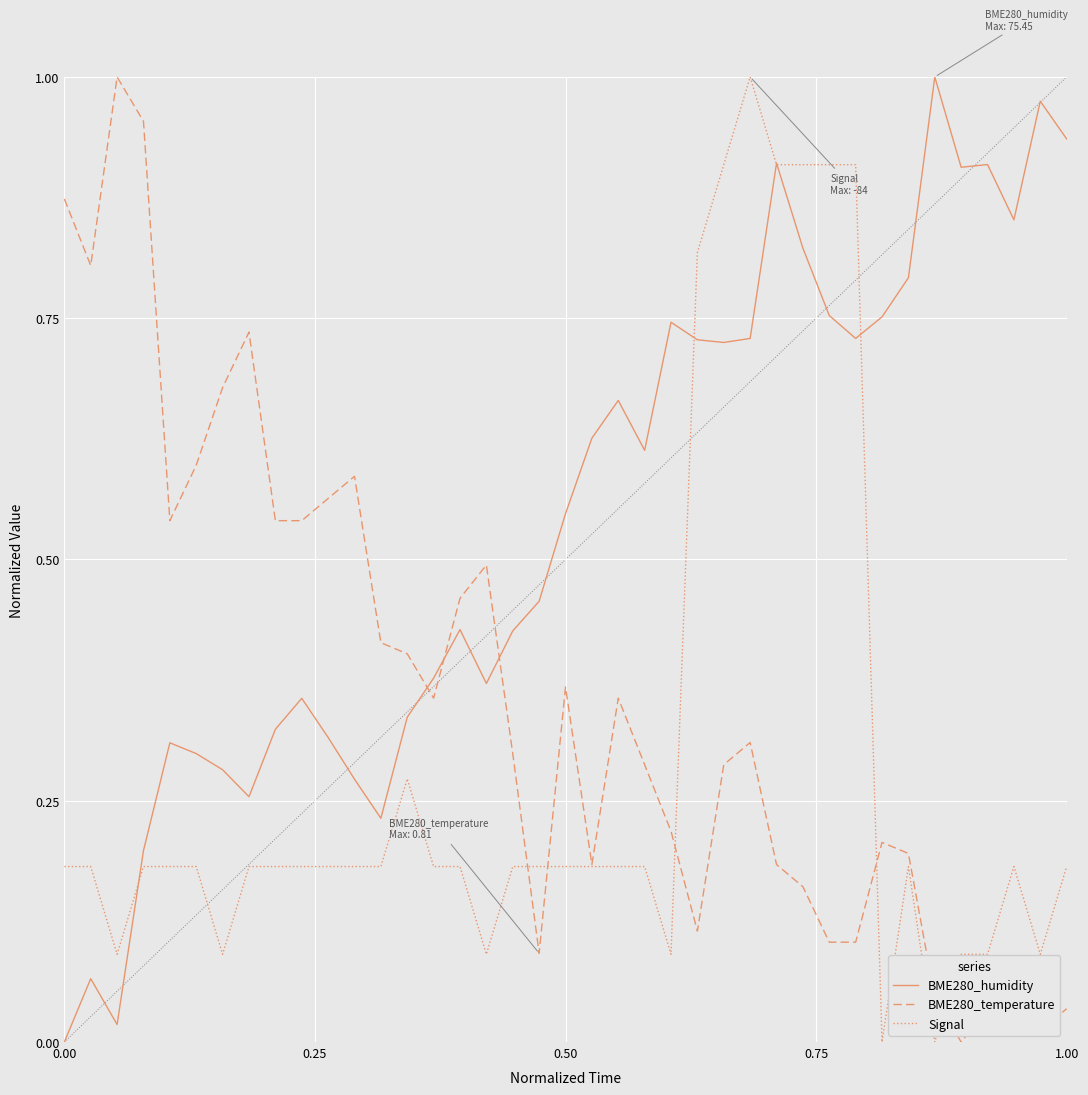

Which series ends up on top after the final intersection of BME280_temperature and BME280_humidity?

BME280_humidity